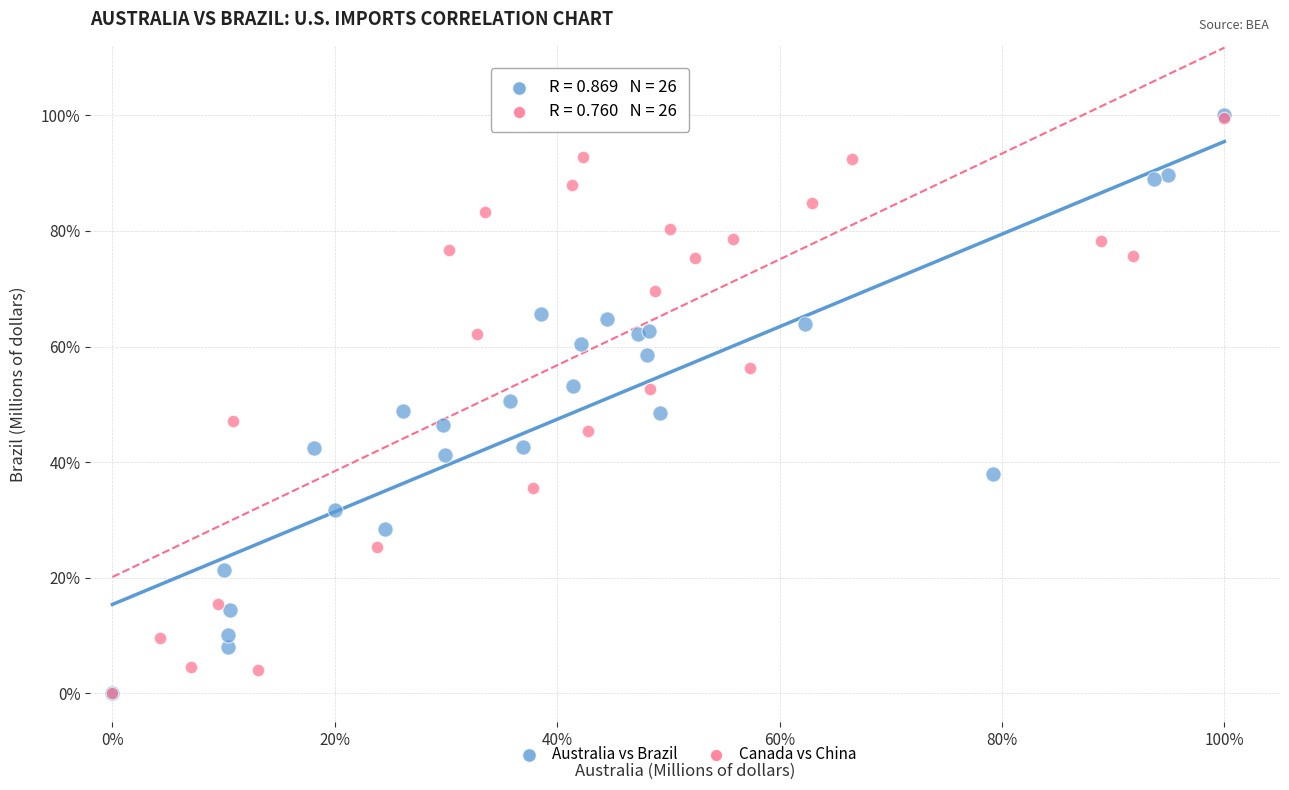

What are all the series names shown in the legend?

Australia vs Brazil, Canada vs China